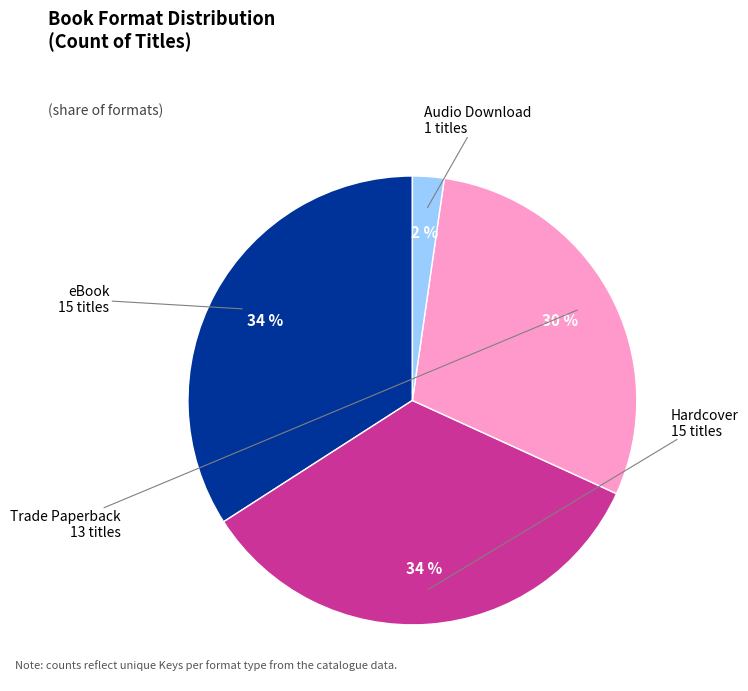

Is Trade Paperback the majority of the pie?

No